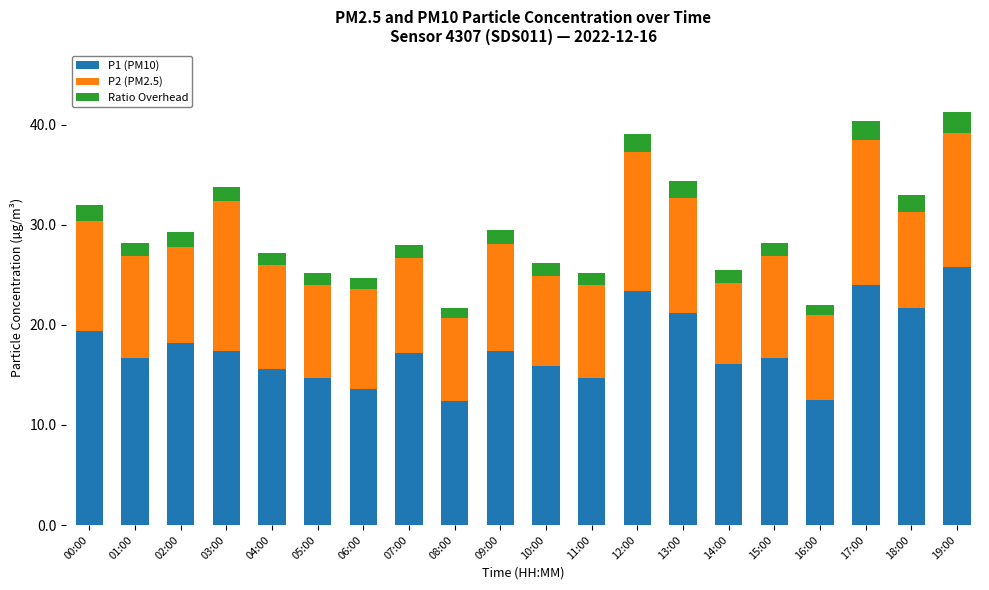

What is the total value across all series at 19:00?

41.3